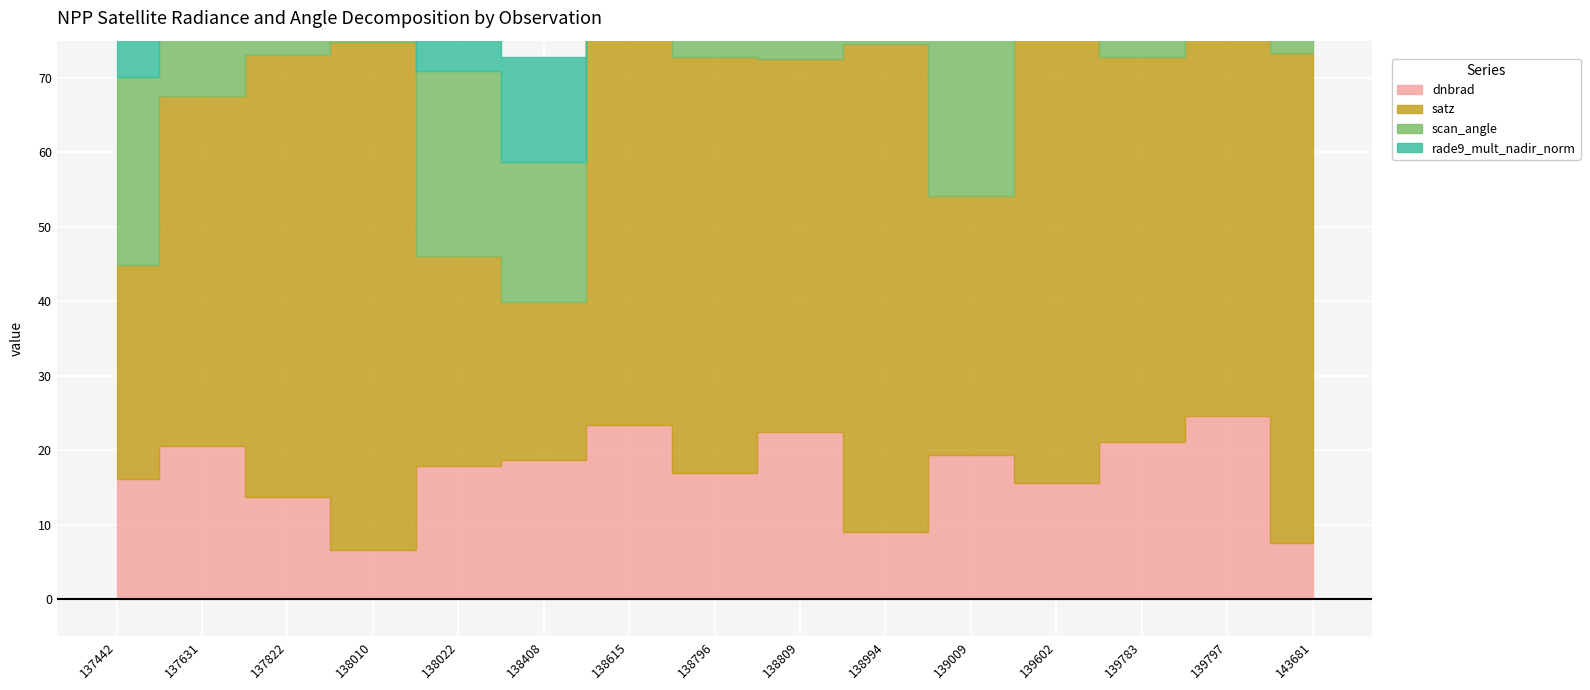

The value of rade9_mult_nadir_norm at 138022 is 11.5. True or false?

True